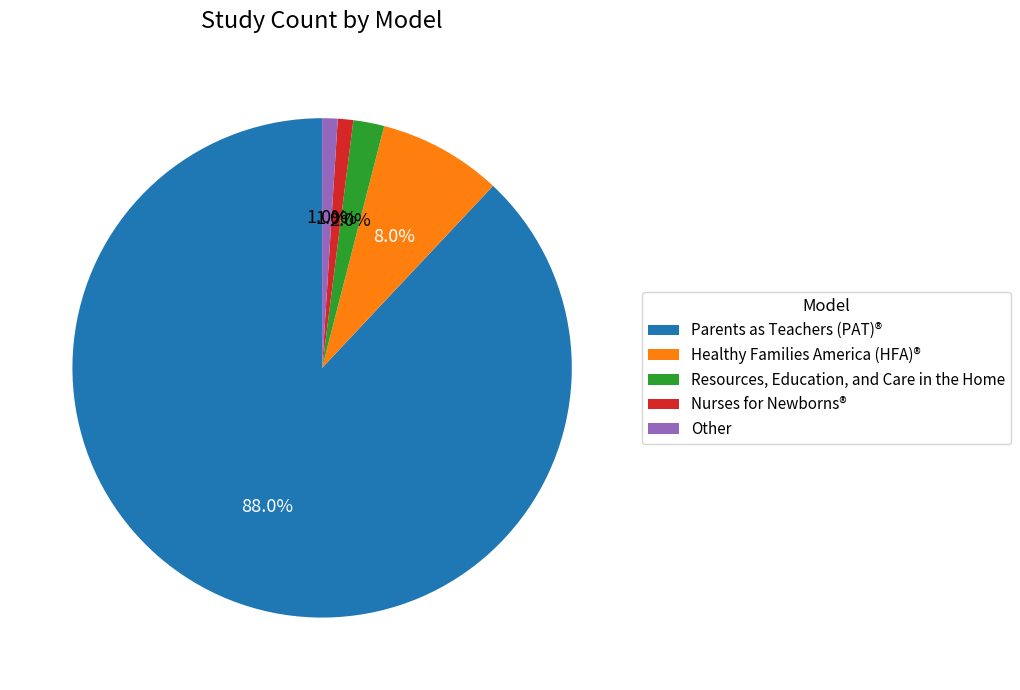

Which category accounts for the majority?

Parents as Teachers (PAT)®